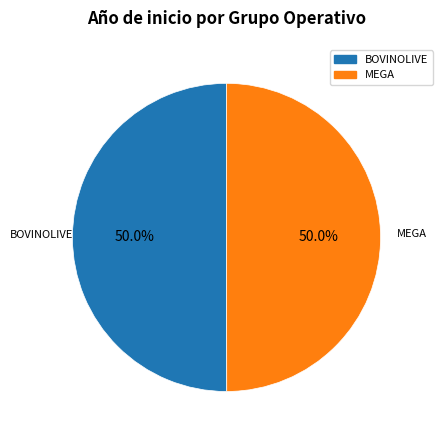

What percentage is the BOVINOLIVE slice, to the nearest percent?

50%